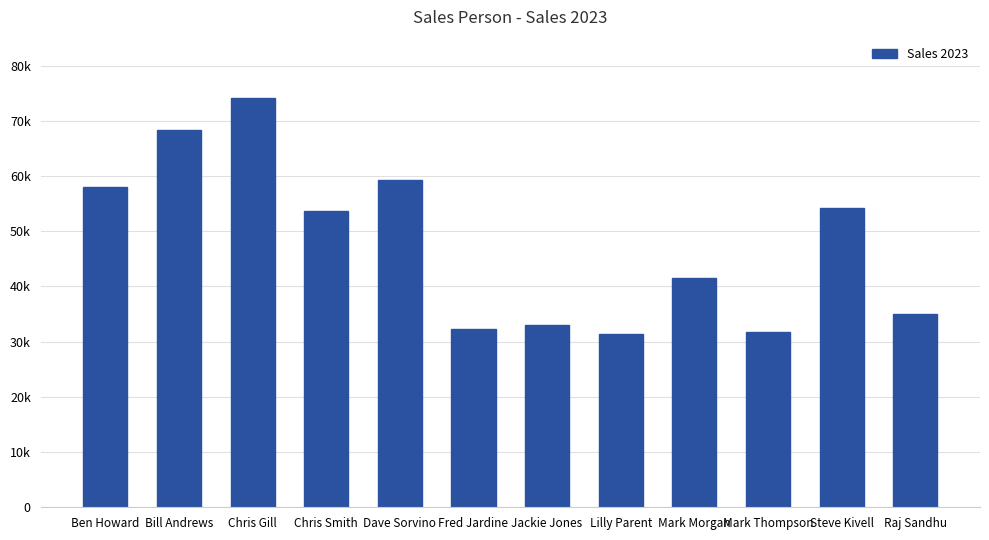

True or false: the data shows 25710 at Chris Smith.

False